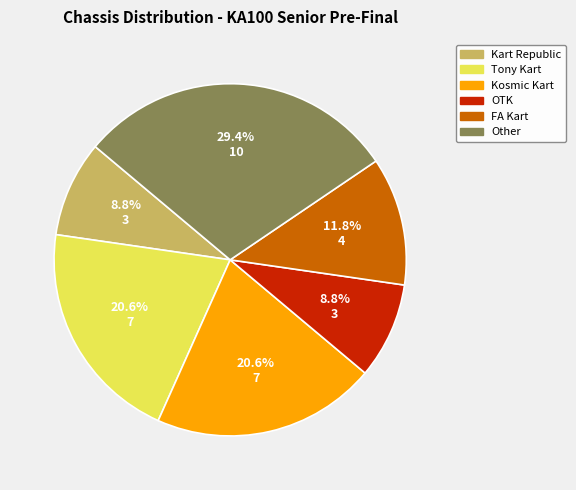

The Other slice represents 29% of the pie. True or false?

True